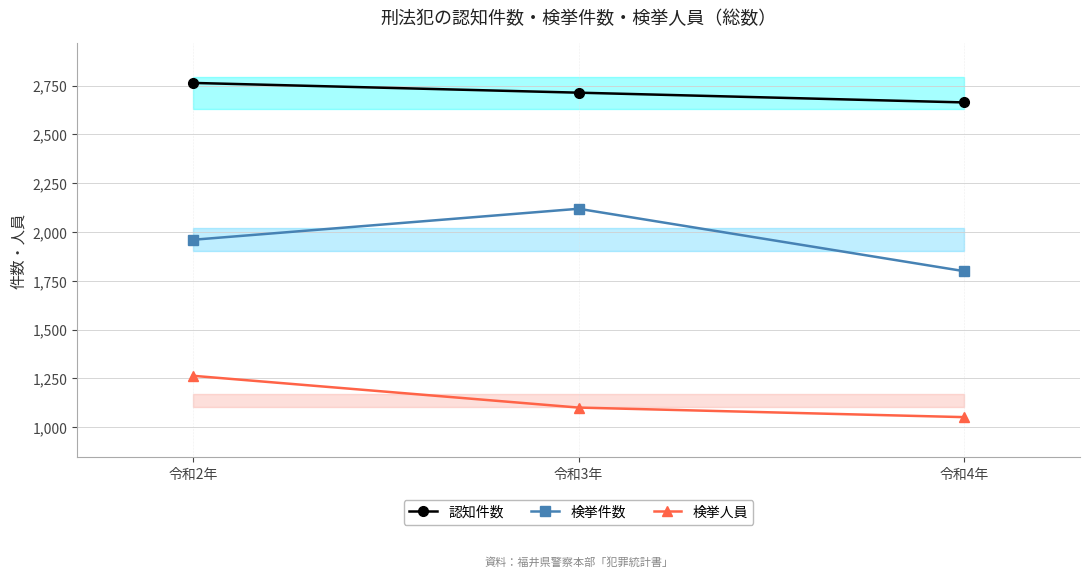

How many lines are shown in the chart?

3